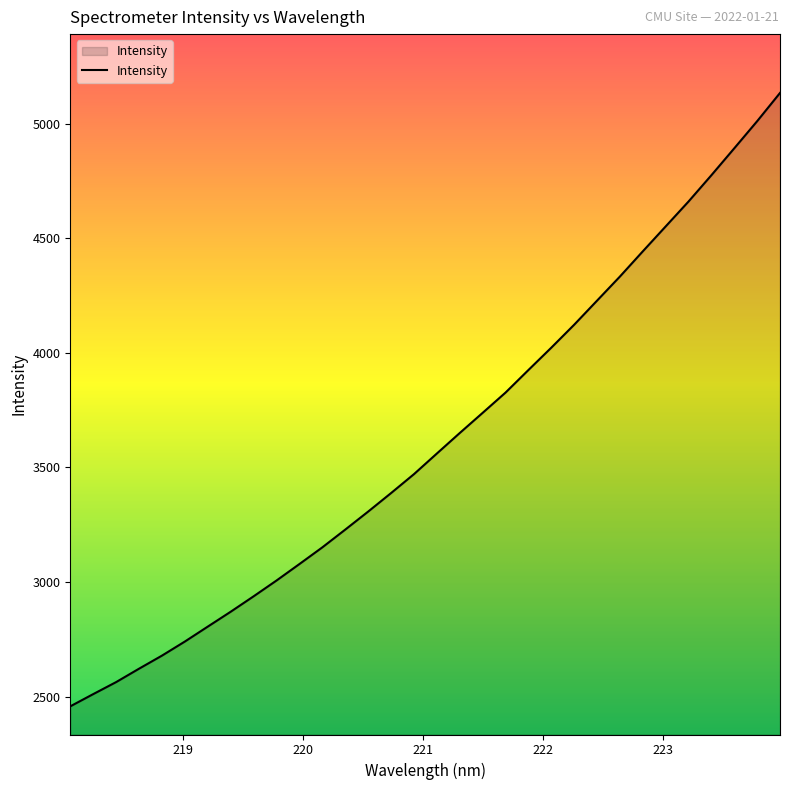

What is the difference between the maximum and minimum values?

2676.4